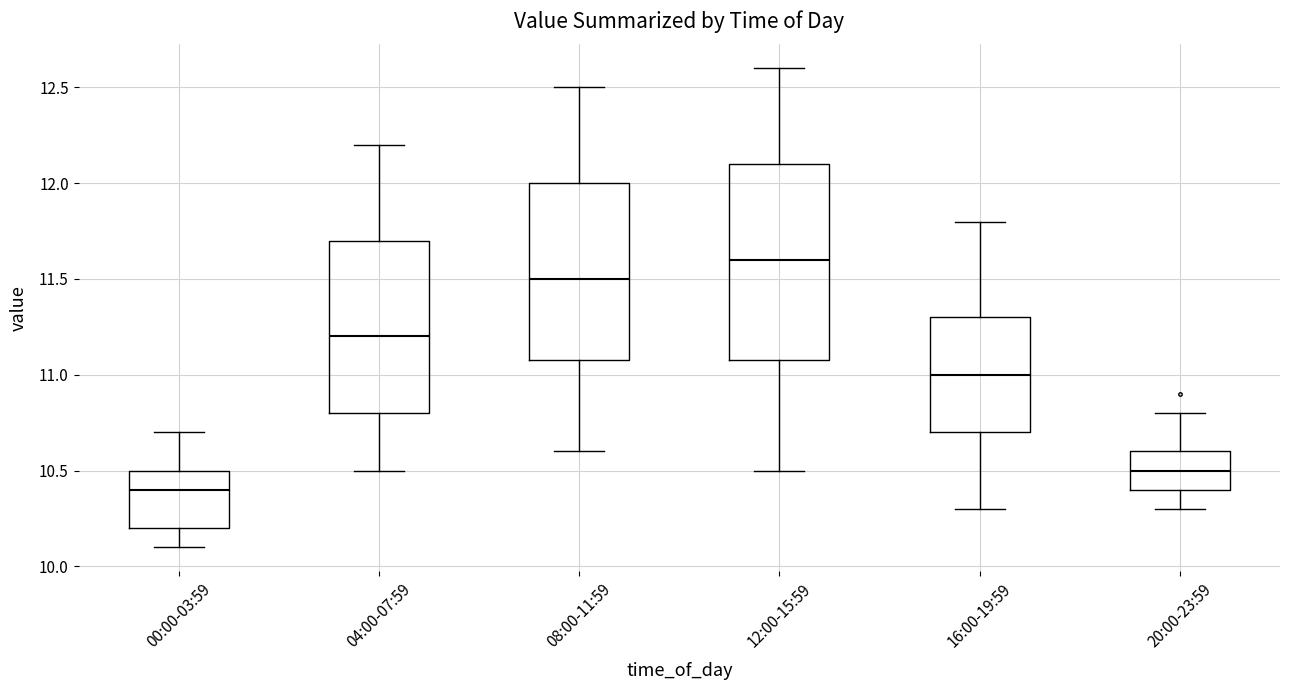

Which box's median line is the highest?

12:00-15:59